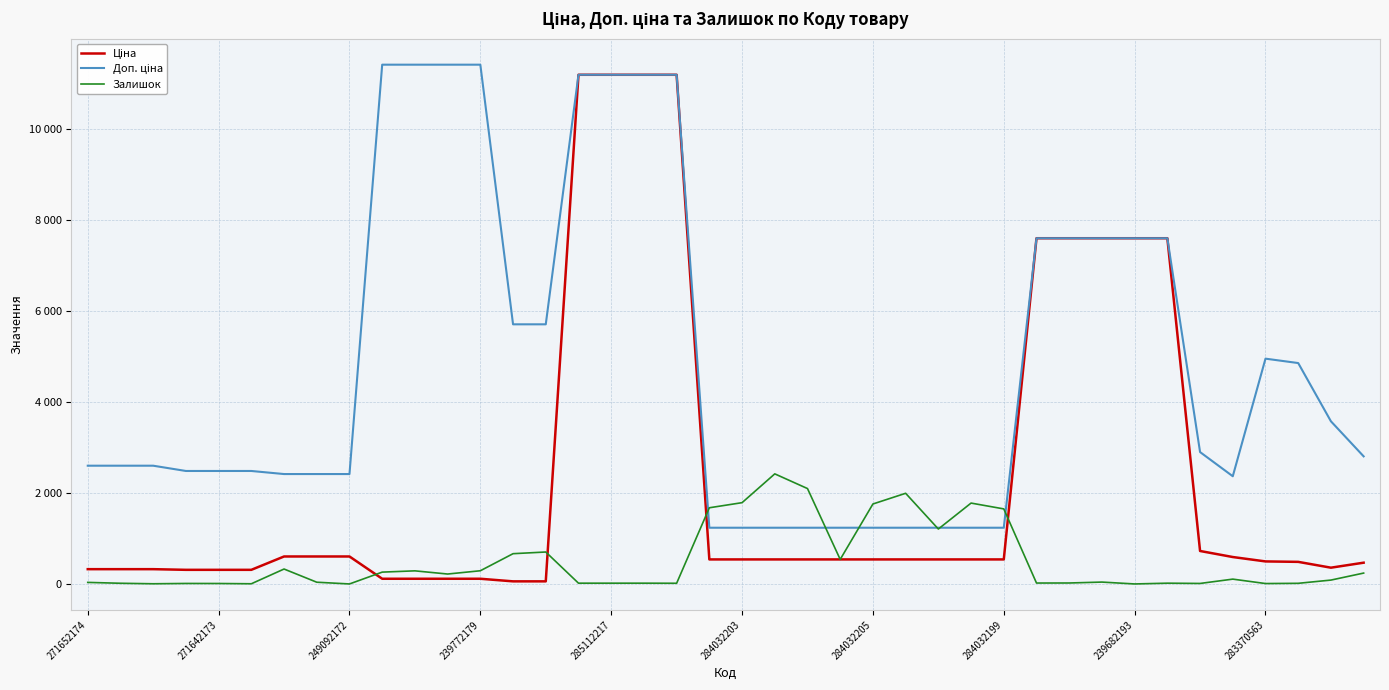

Does the chart display data point markers on the line(s)?

No